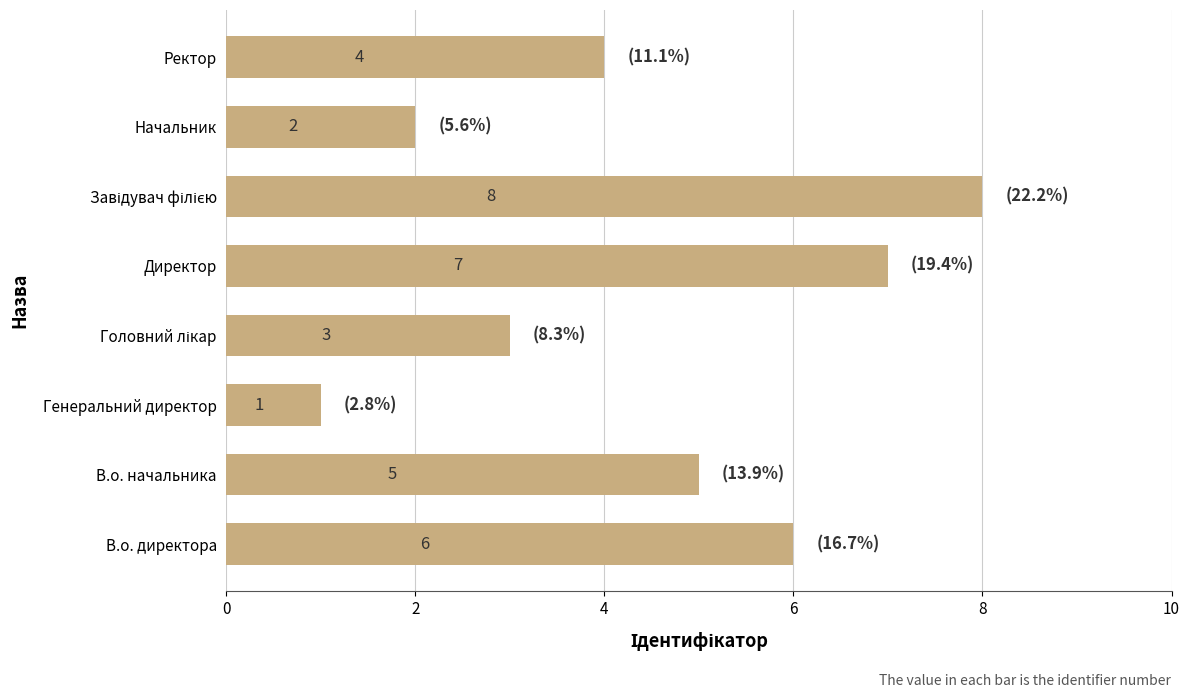

Reading bottom to top, list all the values displayed in this chart.

6	5	1	3	7	8	2	4